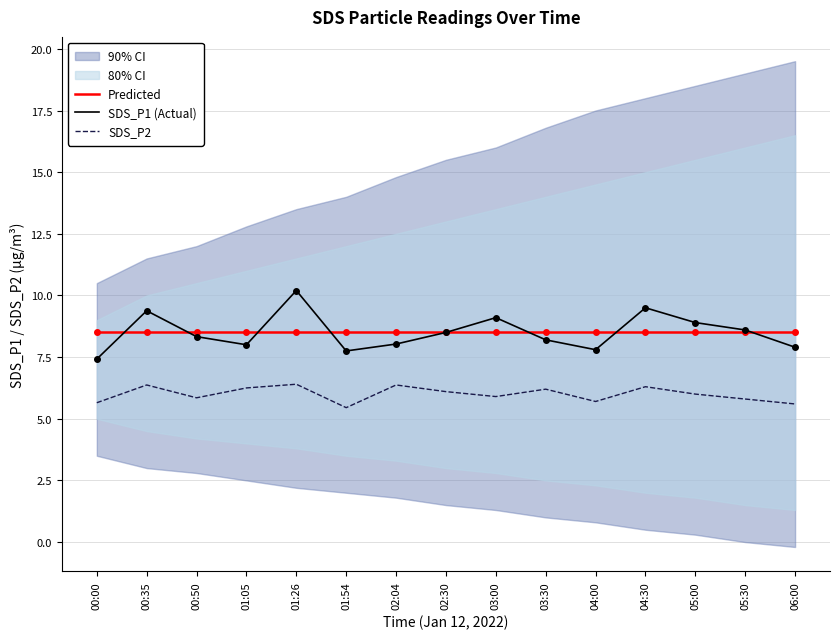

Between 03:00 and 05:00, which is larger?

03:00